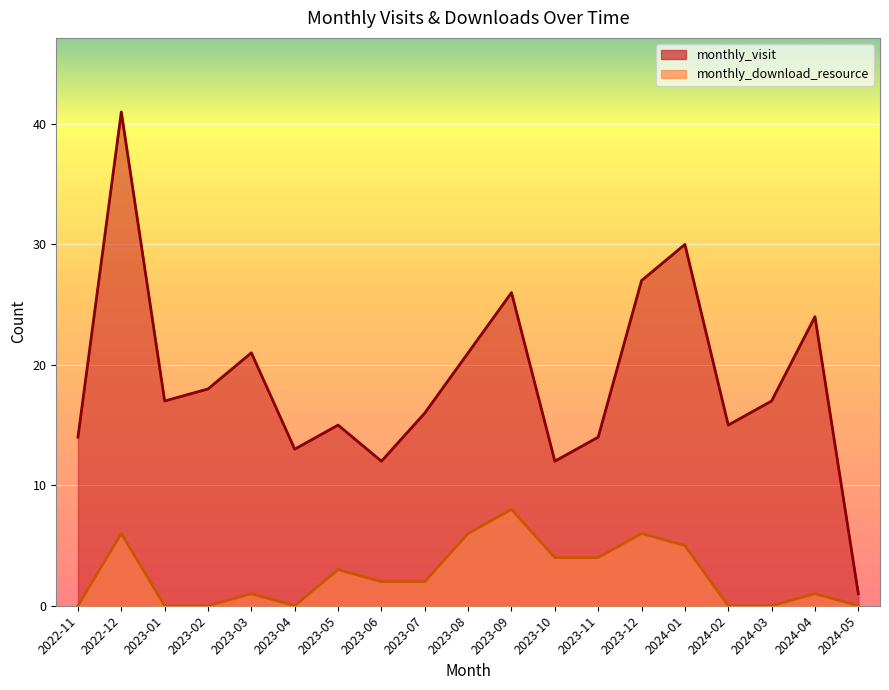

Which series has the largest total across all categories?

monthly_visit